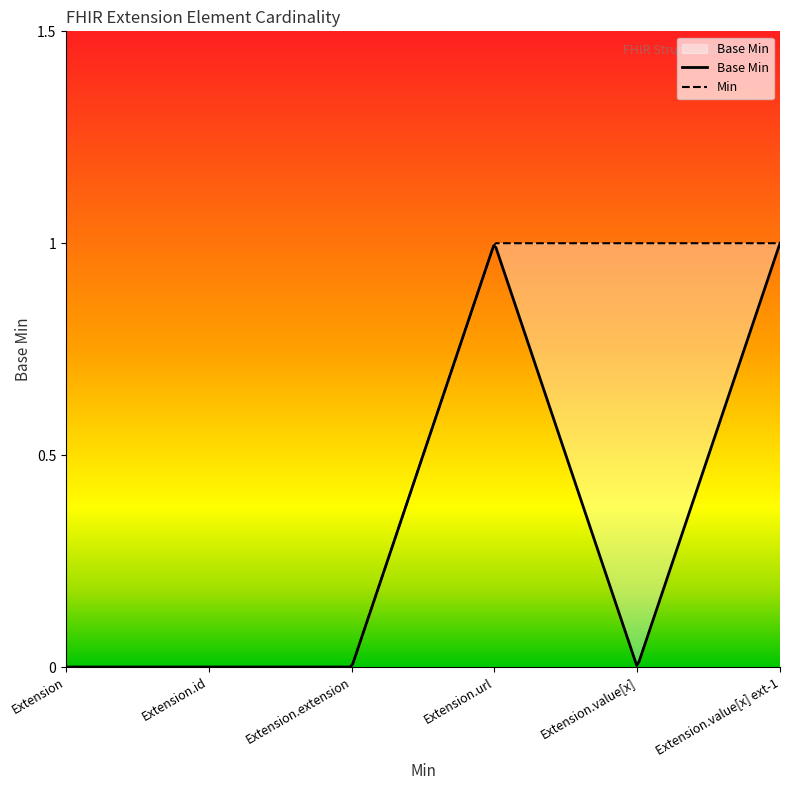

What is the greatest value displayed?

1